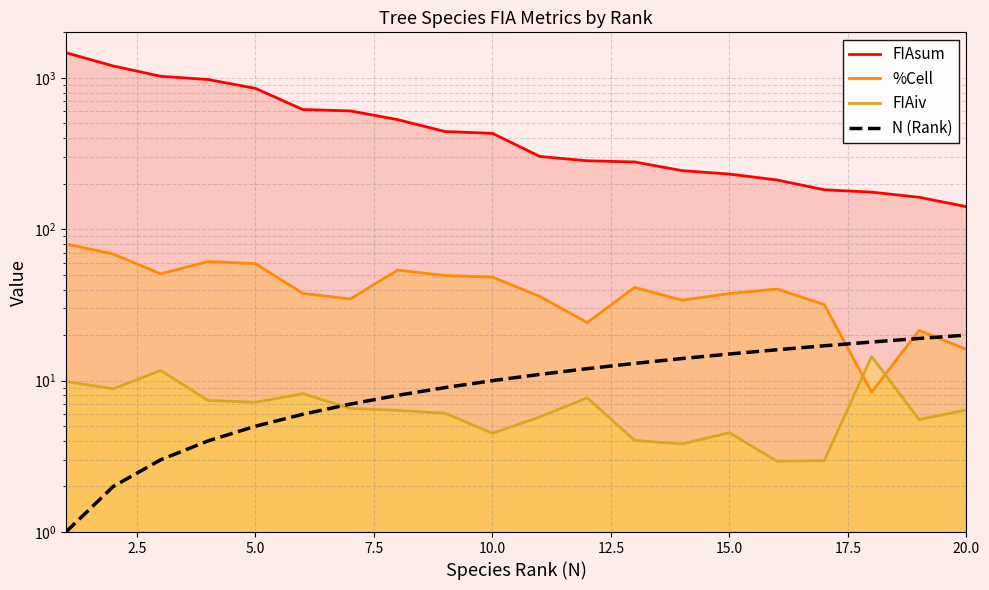

Which series has the widest spread of values?

FIAsum